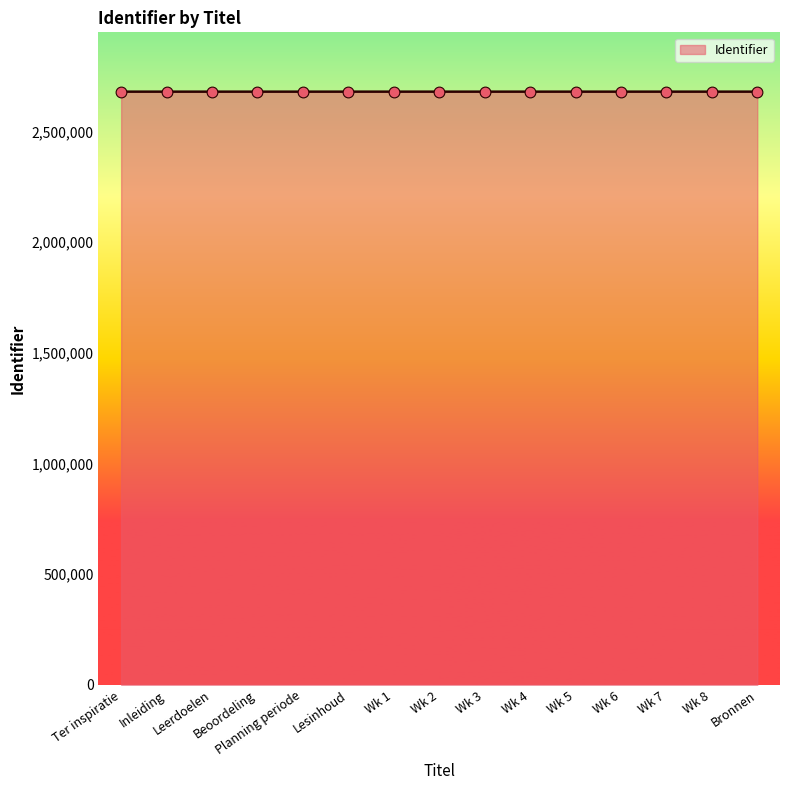

What is the ratio of the value at Lesinhoud to the value at Wk 6?

1.0